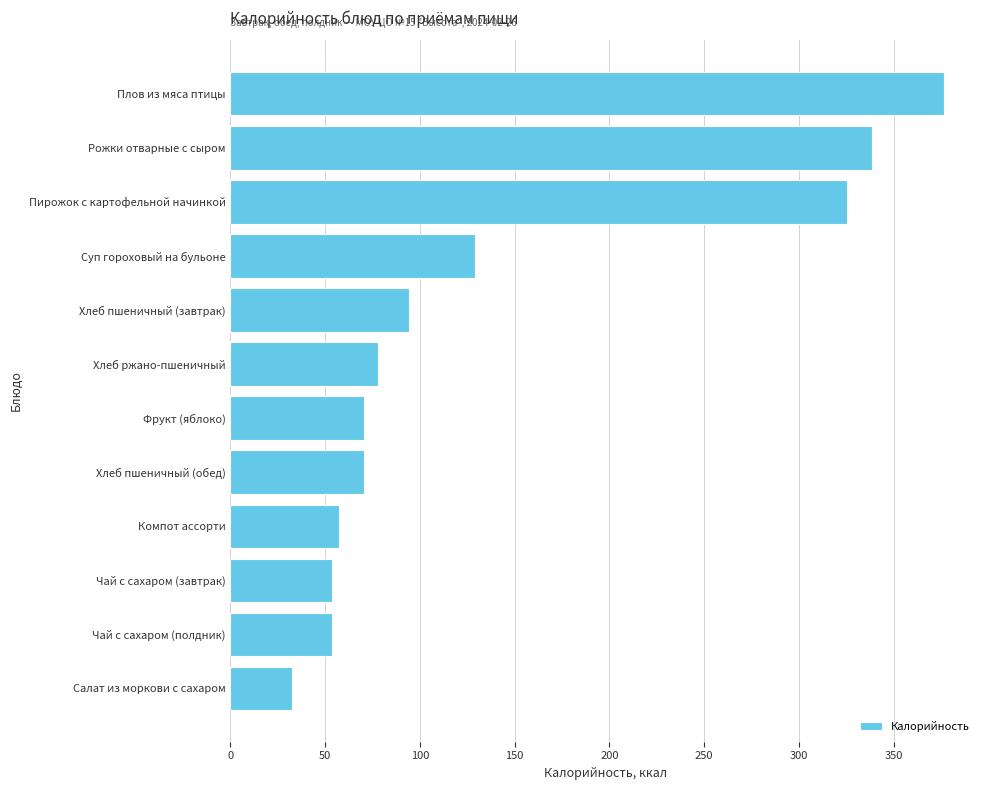

The chart shows a value of 70.5 at Хлеб пшеничный (обед). True or false?

True